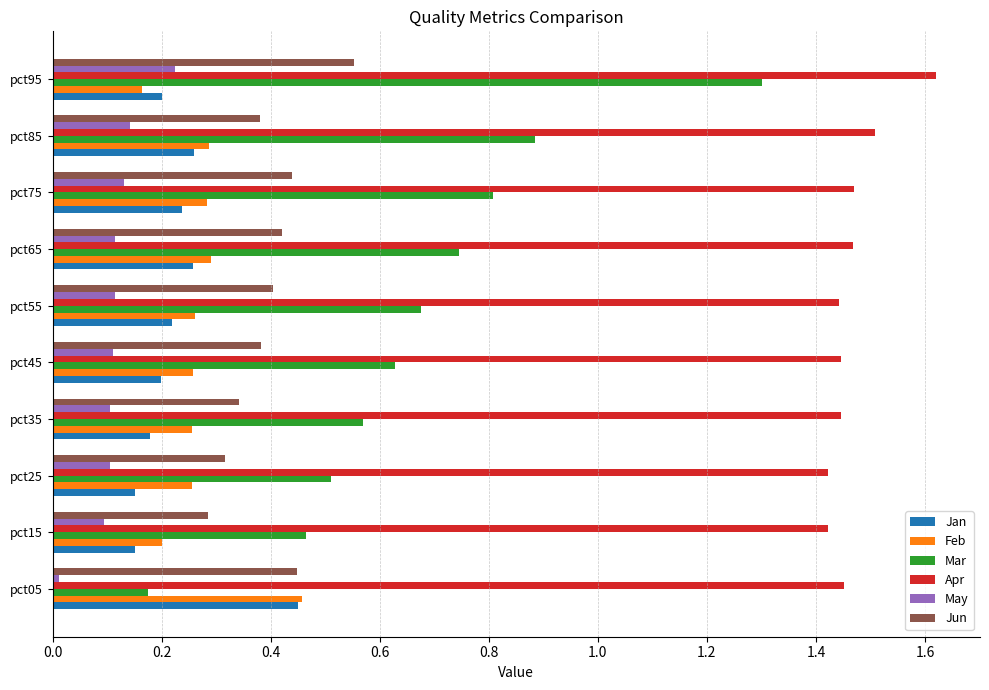

At which category is the sum across all series the highest?

pct95